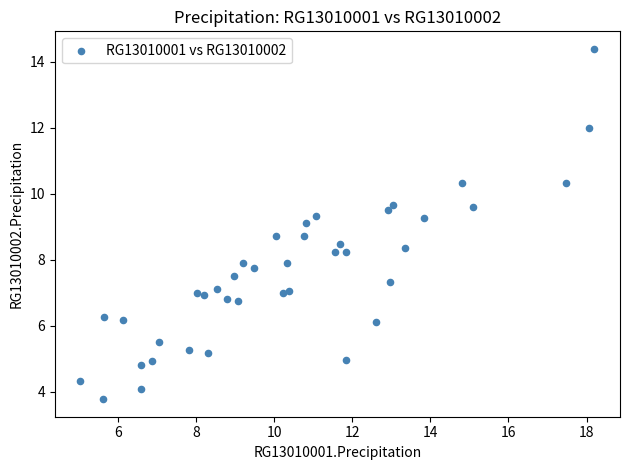

What is the range of X values (max minus min)?

13.2